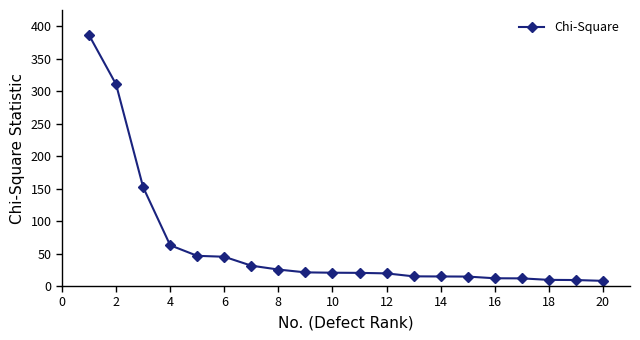

What is the value of the 11th point from the left?

20.3